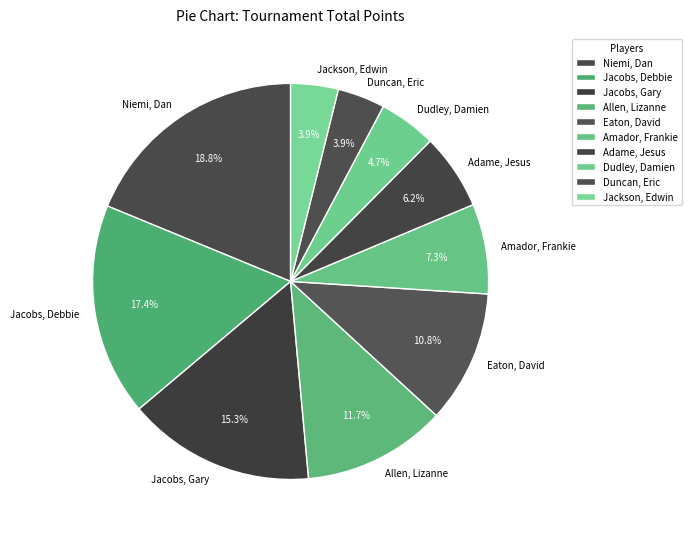

To the nearest percent, what is the difference between the largest and smallest slice percentages?

15%